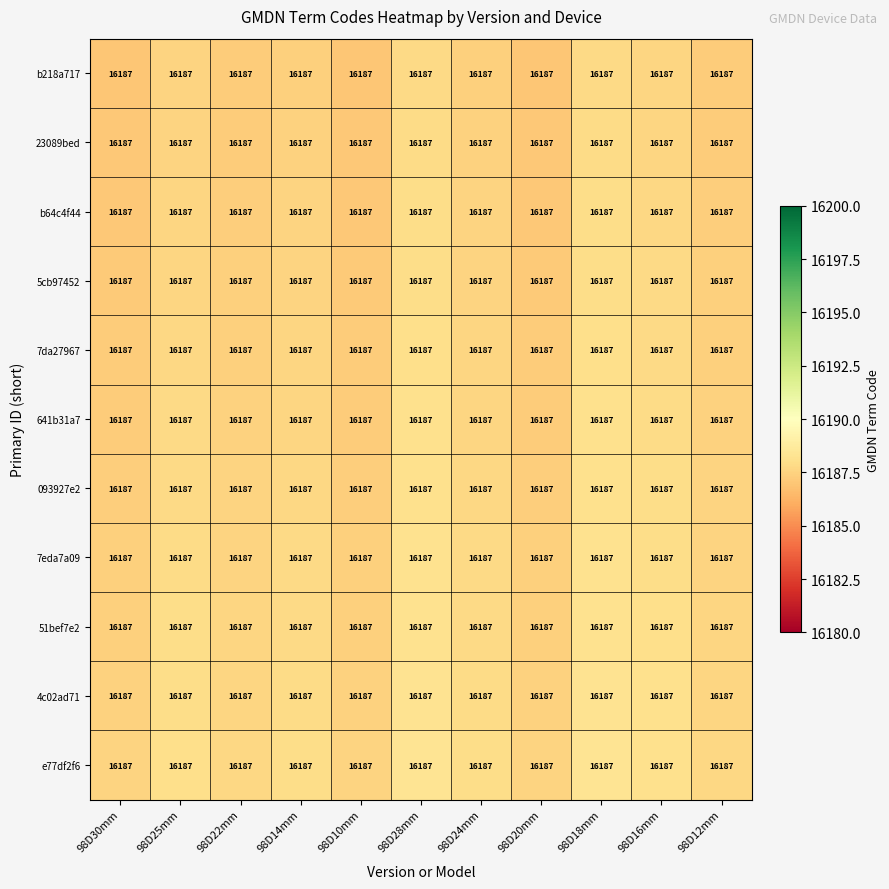

Rank the categories by 7da27967 value from lowest to highest.

98D30mm, 98D10mm, 98D20mm, 98D22mm, 98D12mm, 98D14mm, 98D24mm, 98D25mm, 98D16mm, 98D28mm, 98D18mm